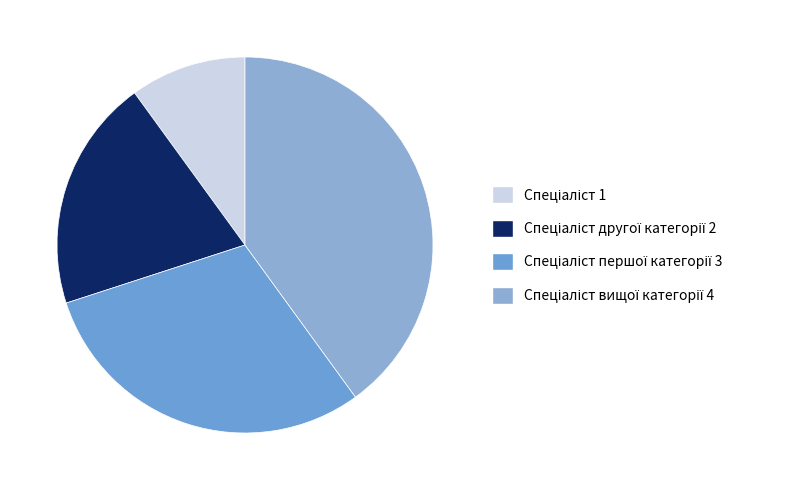

Is there a majority slice in this chart?

No